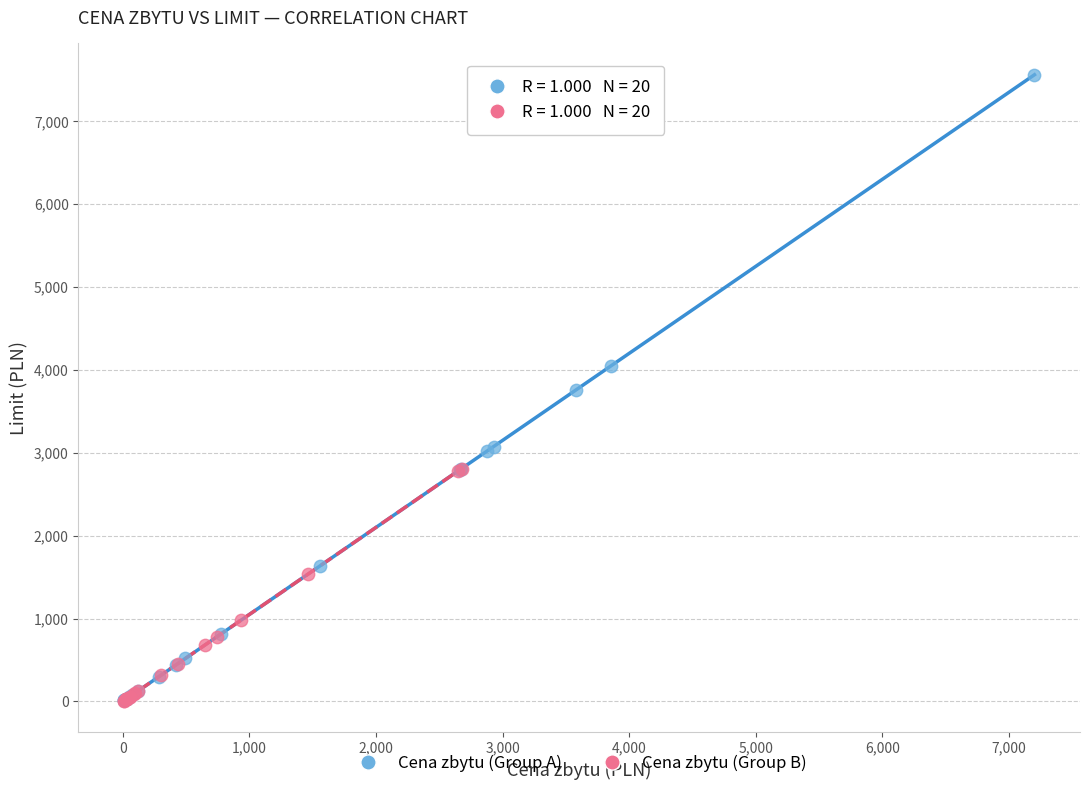

Which series contains the highest Y value?

Cena zbytu (Group A)